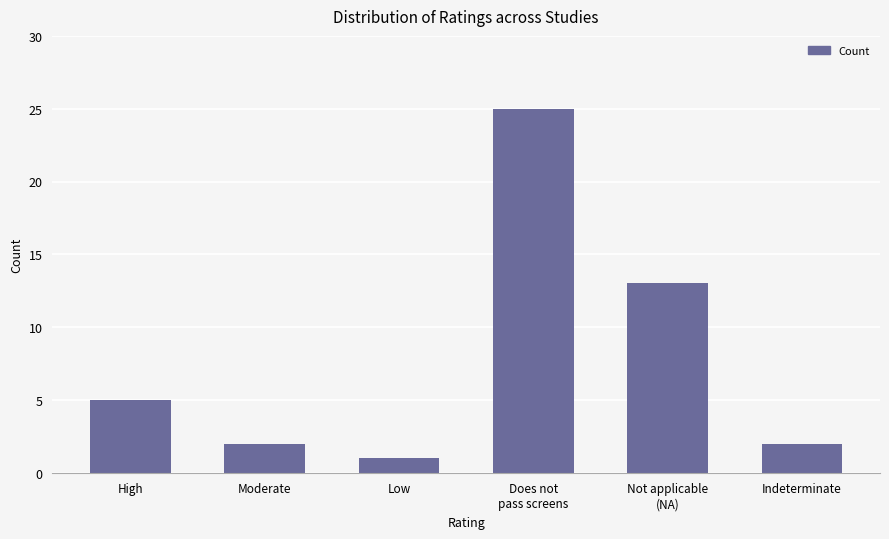

What is the label of the 6th bar from the right?

High